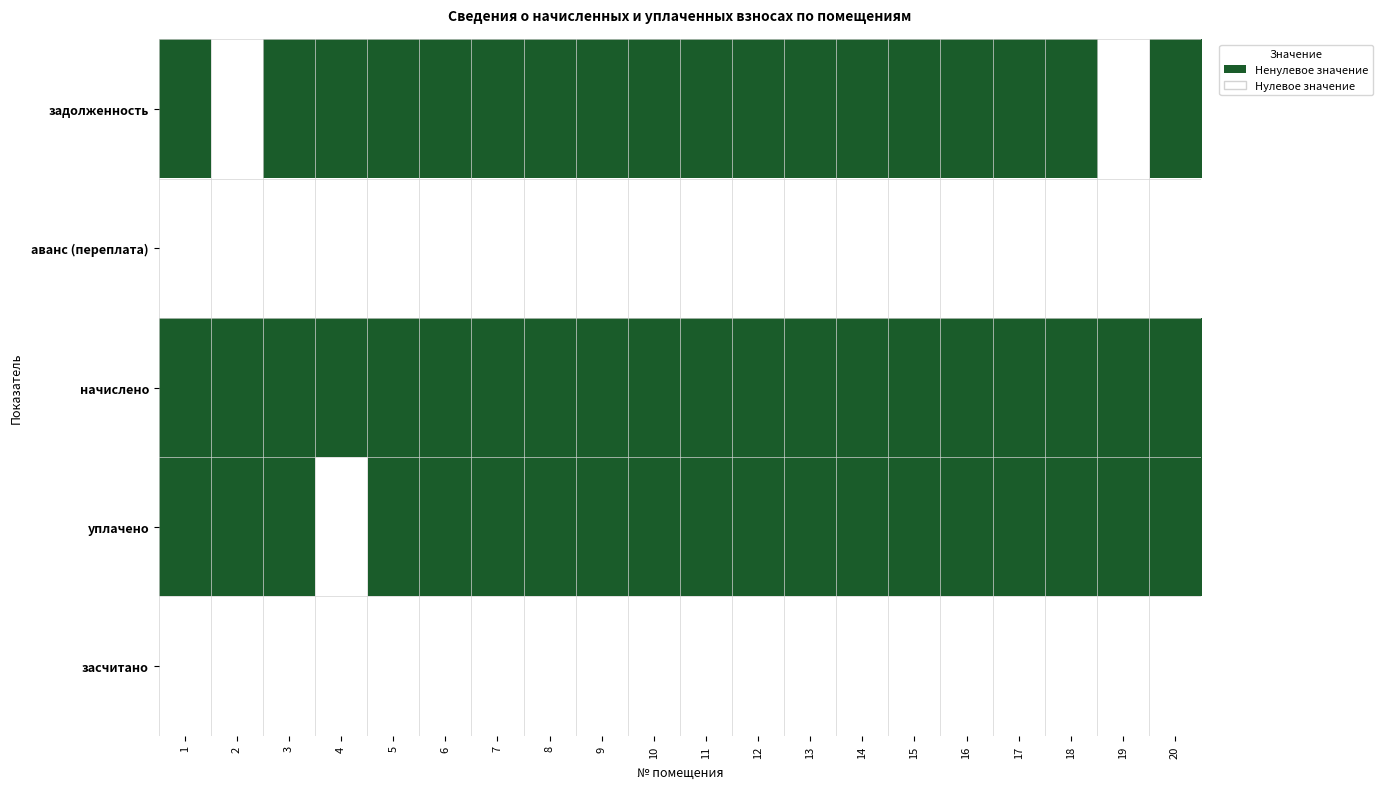

Reading left to right, extract all data points from this chart.

задолженность: 1=1	2=0	3=1	4=1	5=1	6=1	7=1	8=1	9=1	10=1	11=1	12=1	13=1	14=1	15=1	16=1	17=1	18=1	19=0	20=1
аванс (переплата): 1=0	2=0	3=0	4=0	5=0	6=0	7=0	8=0	9=0	10=0	11=0	12=0	13=0	14=0	15=0	16=0	17=0	18=0	19=0	20=0
начислено: 1=1	2=1	3=1	4=1	5=1	6=1	7=1	8=1	9=1	10=1	11=1	12=1	13=1	14=1	15=1	16=1	17=1	18=1	19=1	20=1
уплачено: 1=1	2=1	3=1	4=0	5=1	6=1	7=1	8=1	9=1	10=1	11=1	12=1	13=1	14=1	15=1	16=1	17=1	18=1	19=1	20=1
засчитано: 1=0	2=0	3=0	4=0	5=0	6=0	7=0	8=0	9=0	10=0	11=0	12=0	13=0	14=0	15=0	16=0	17=0	18=0	19=0	20=0